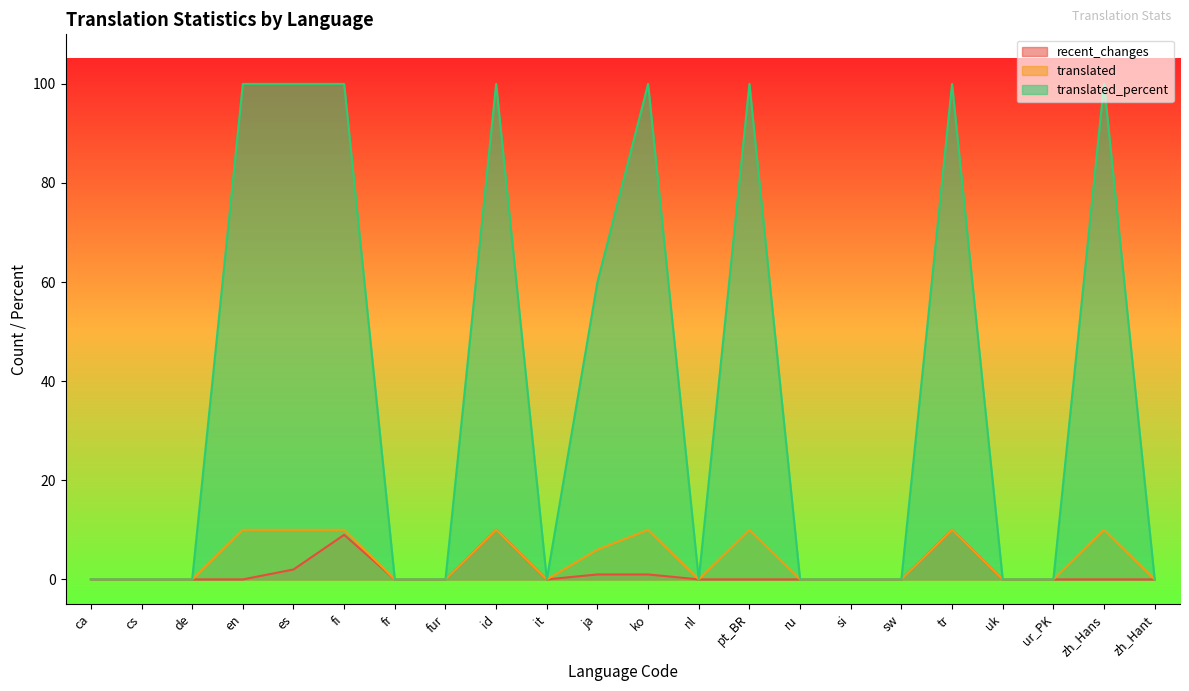

Reading left to right, what are all the values shown in this chart?

recent_changes: ca=0	cs=0	de=0	en=0	es=2	fi=9	fr=0	fur=0	id=10	it=0	ja=1	ko=1	nl=0	pt_BR=0	ru=0	si=0	sw=0	tr=10	uk=0	ur_PK=0	zh_Hans=0	zh_Hant=0
translated: ca=0	cs=0	de=0	en=10	es=10	fi=10	fr=0	fur=0	id=10	it=0	ja=6	ko=10	nl=0	pt_BR=10	ru=0	si=0	sw=0	tr=10	uk=0	ur_PK=0	zh_Hans=10	zh_Hant=0
translated_percent: ca=0	cs=0	de=0	en=100	es=100	fi=100	fr=0	fur=0	id=100	it=0	ja=60	ko=100	nl=0	pt_BR=100	ru=0	si=0	sw=0	tr=100	uk=0	ur_PK=0	zh_Hans=100	zh_Hant=0